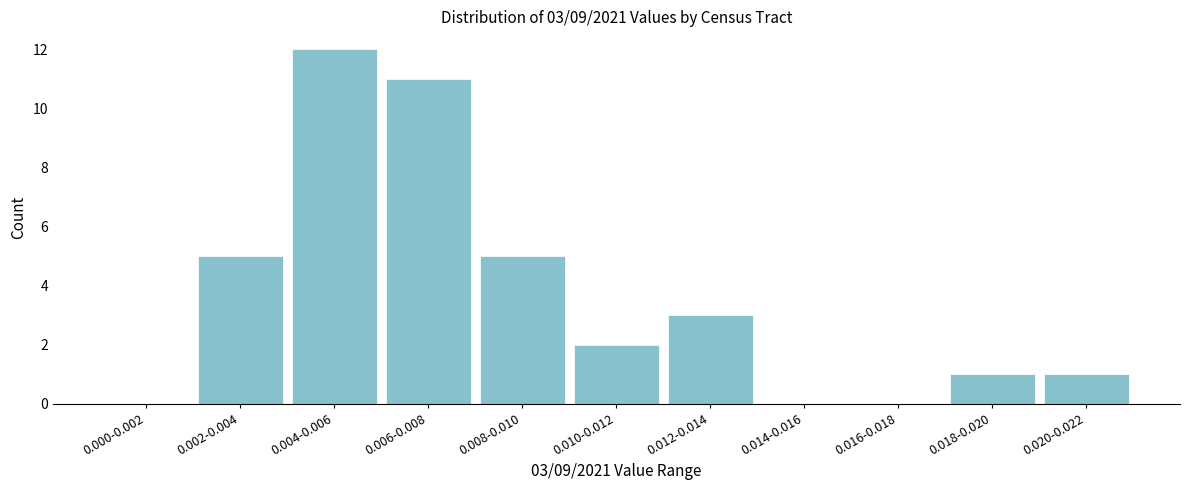

Reading left to right, list all the values displayed in this chart.

0.000-0.002=0	0.002-0.004=5	0.004-0.006=12	0.006-0.008=11	0.008-0.010=5	0.010-0.012=2	0.012-0.014=3	0.014-0.016=0	0.016-0.018=0	0.018-0.020=1	0.020-0.022=1